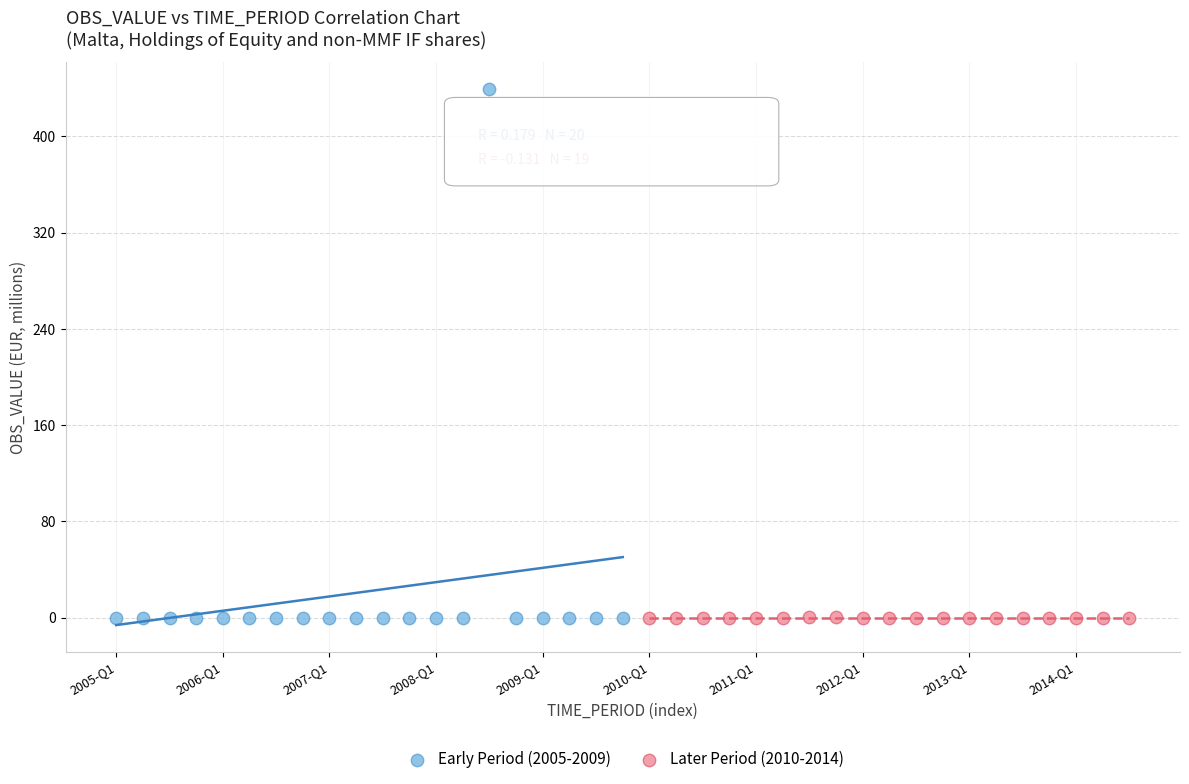

Which series contains the highest Y value?

Early Period (2005-2009)